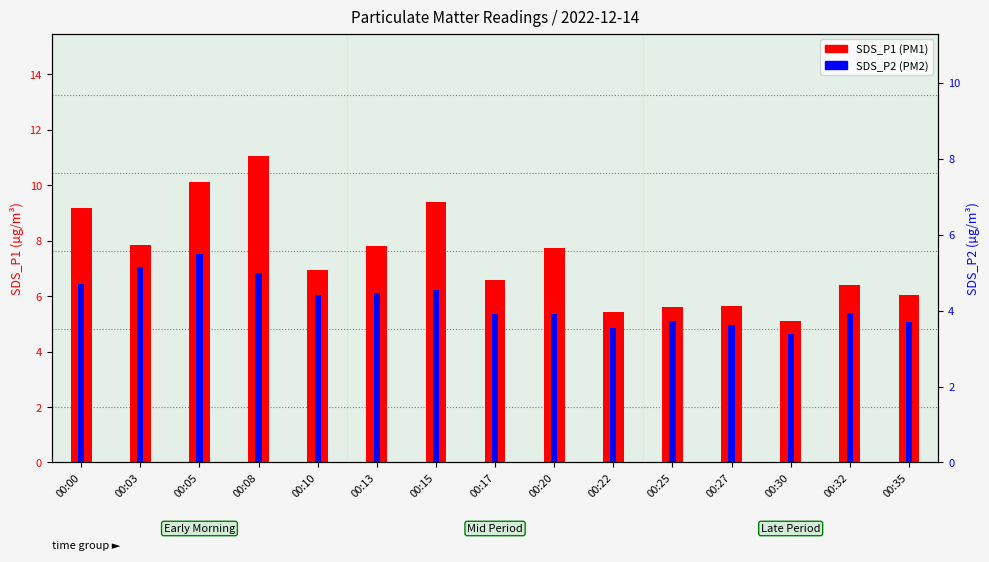

At 00:32, list the series in order from largest to smallest.

SDS_P1, SDS_P2